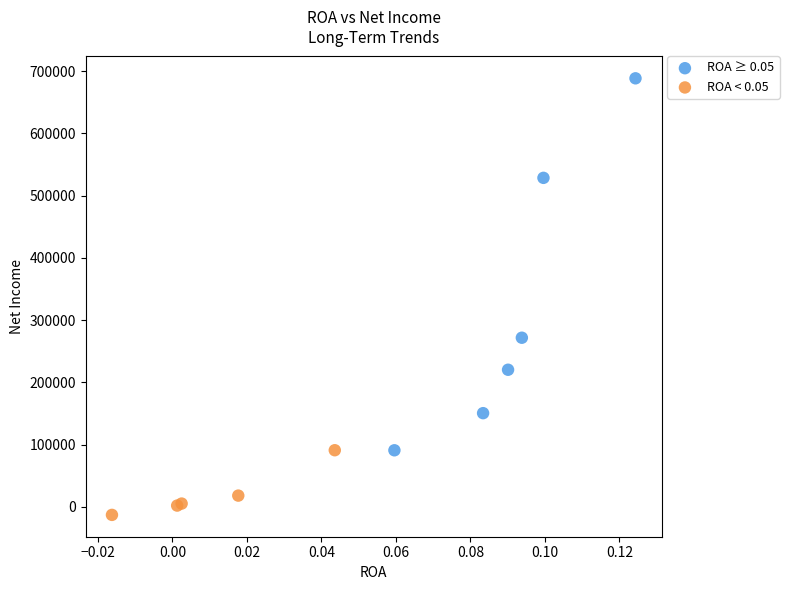

Which series has the largest Y range (max minus min)?

ROA ≥ 0.05